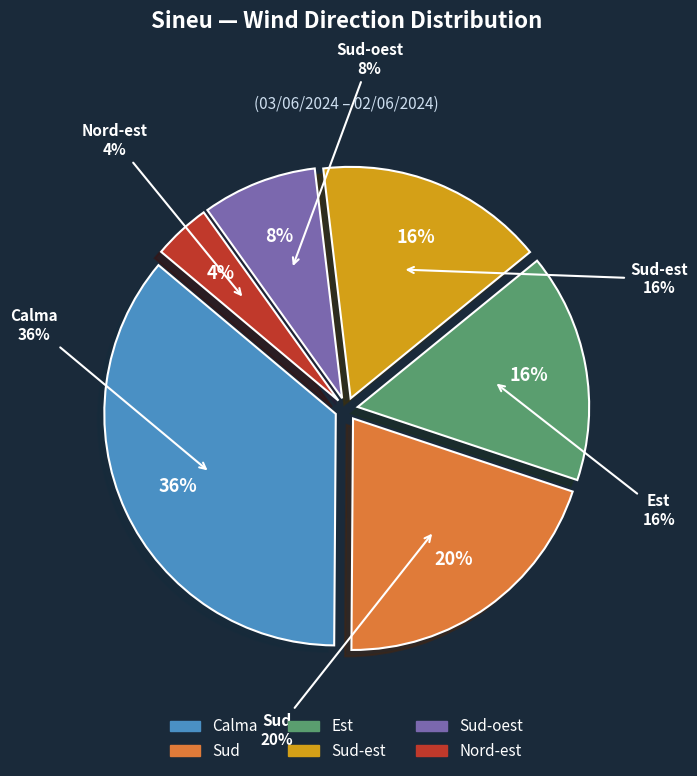

True or false: Est accounts for 16% of the total.

True